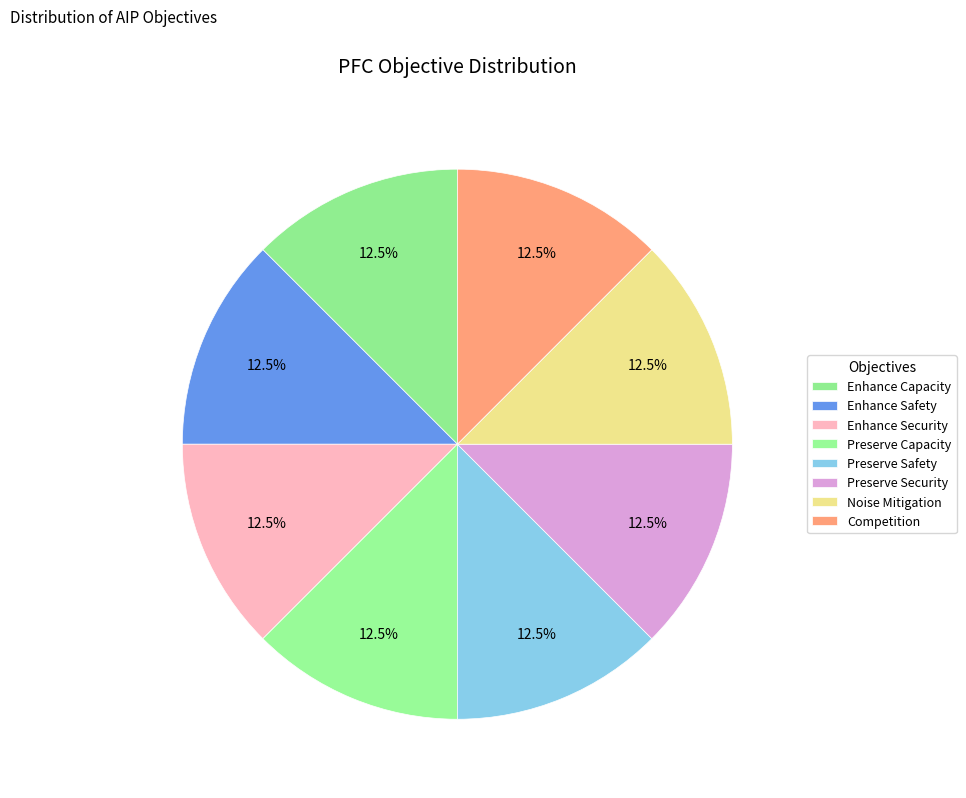

To the nearest percent, what is the combined percentage of Enhance Security and Preserve Capacity?

25%